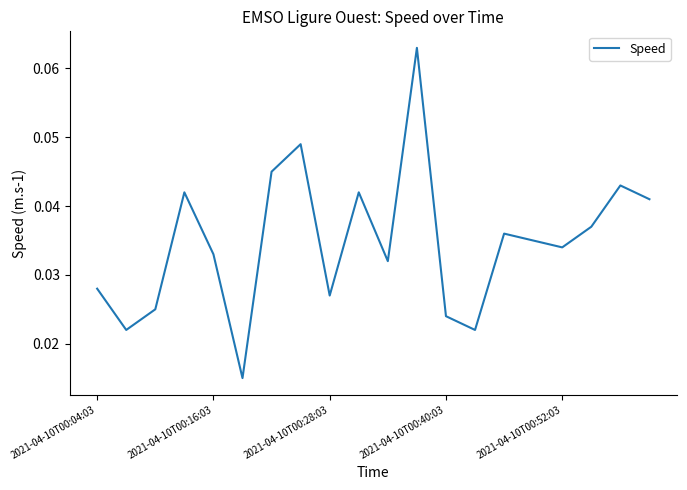

How many lines are shown in the chart?

1